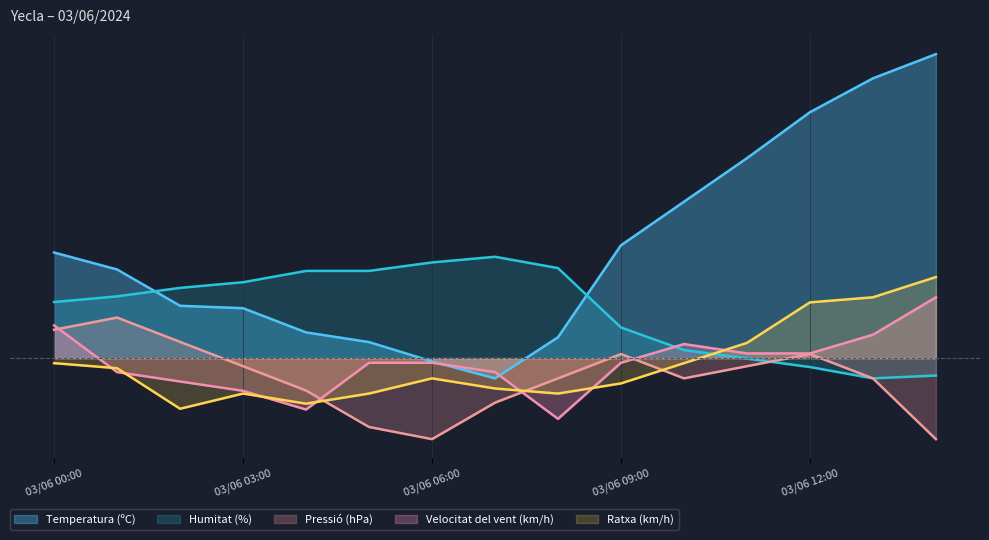

At which label does Humitat (%) first exceed 6?

03/06 01:00